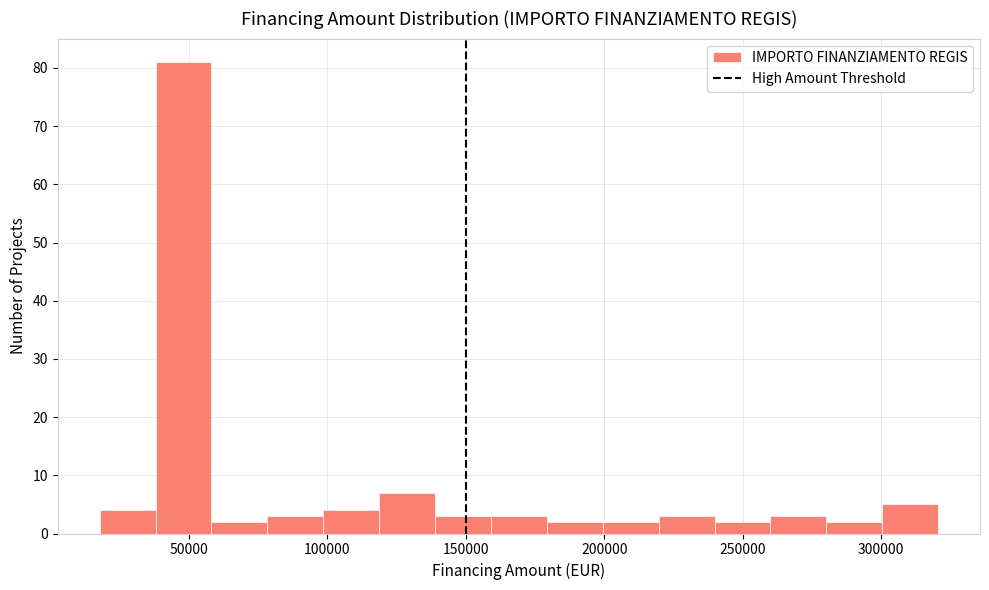

Reading left to right, list every bar in this chart as the range it spans on the x-axis followed by its height. Neither the bar edges nor the heights are printed on the chart, so give them approximately, as read against the axes.

20000 to 40000: 4
40000 to 60000: 81
60000 to 80000: 2
80000 to 100000: 3
100000 to 120000: 4
120000 to 140000: 7
140000 to 160000: 3
160000 to 180000: 3
180000 to 200000: 2
200000 to 220000: 2
220000 to 240000: 3
240000 to 260000: 2
260000 to 280000: 3
280000 to 300000: 2
300000 to 320000: 5